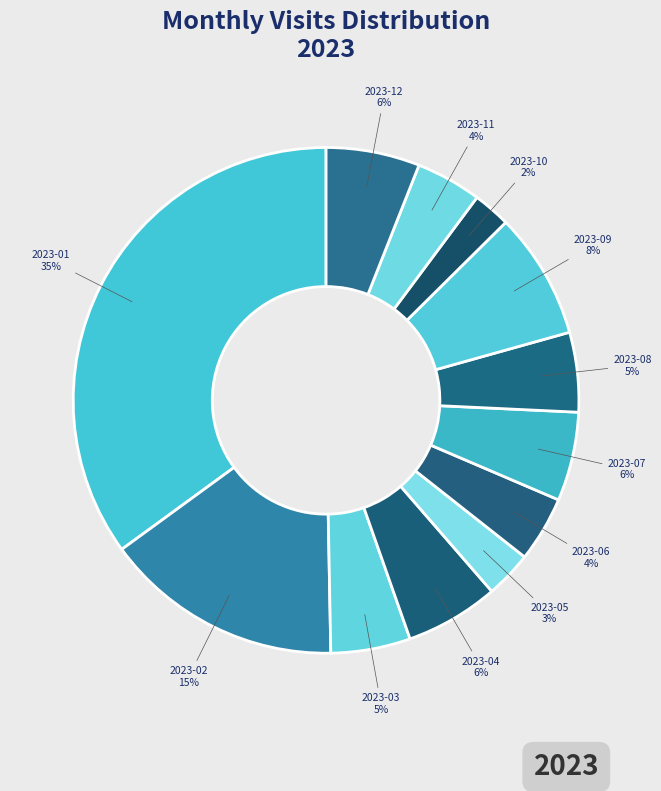

Count the number of slices in the pie.

12